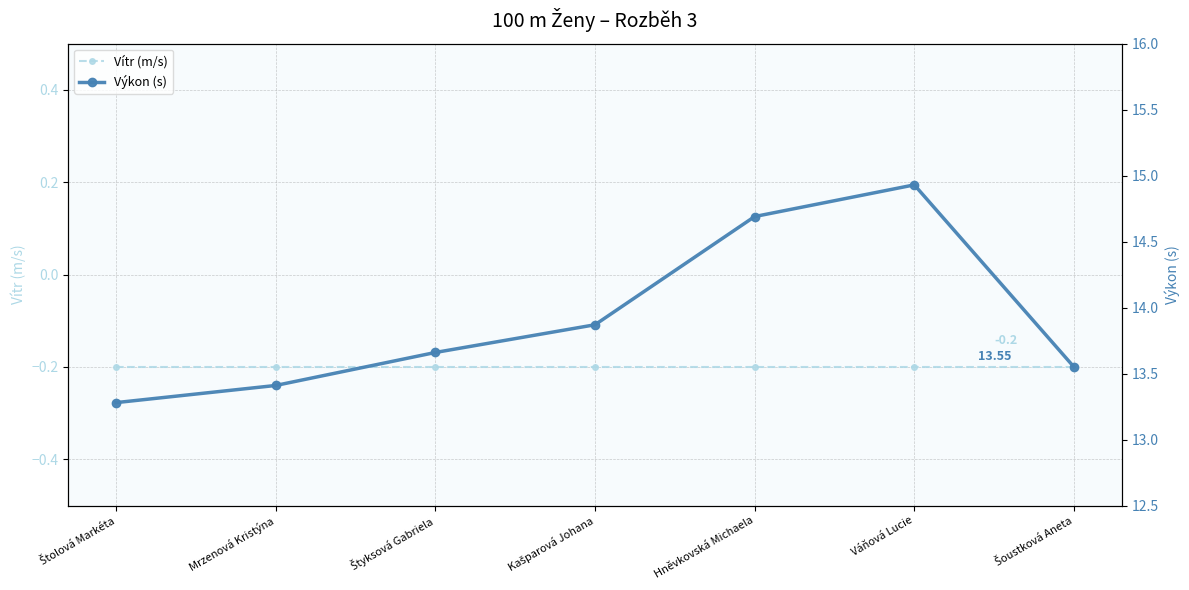

List the series in order of their overall mean, highest first.

Výkon (s), Vítr (m/s)